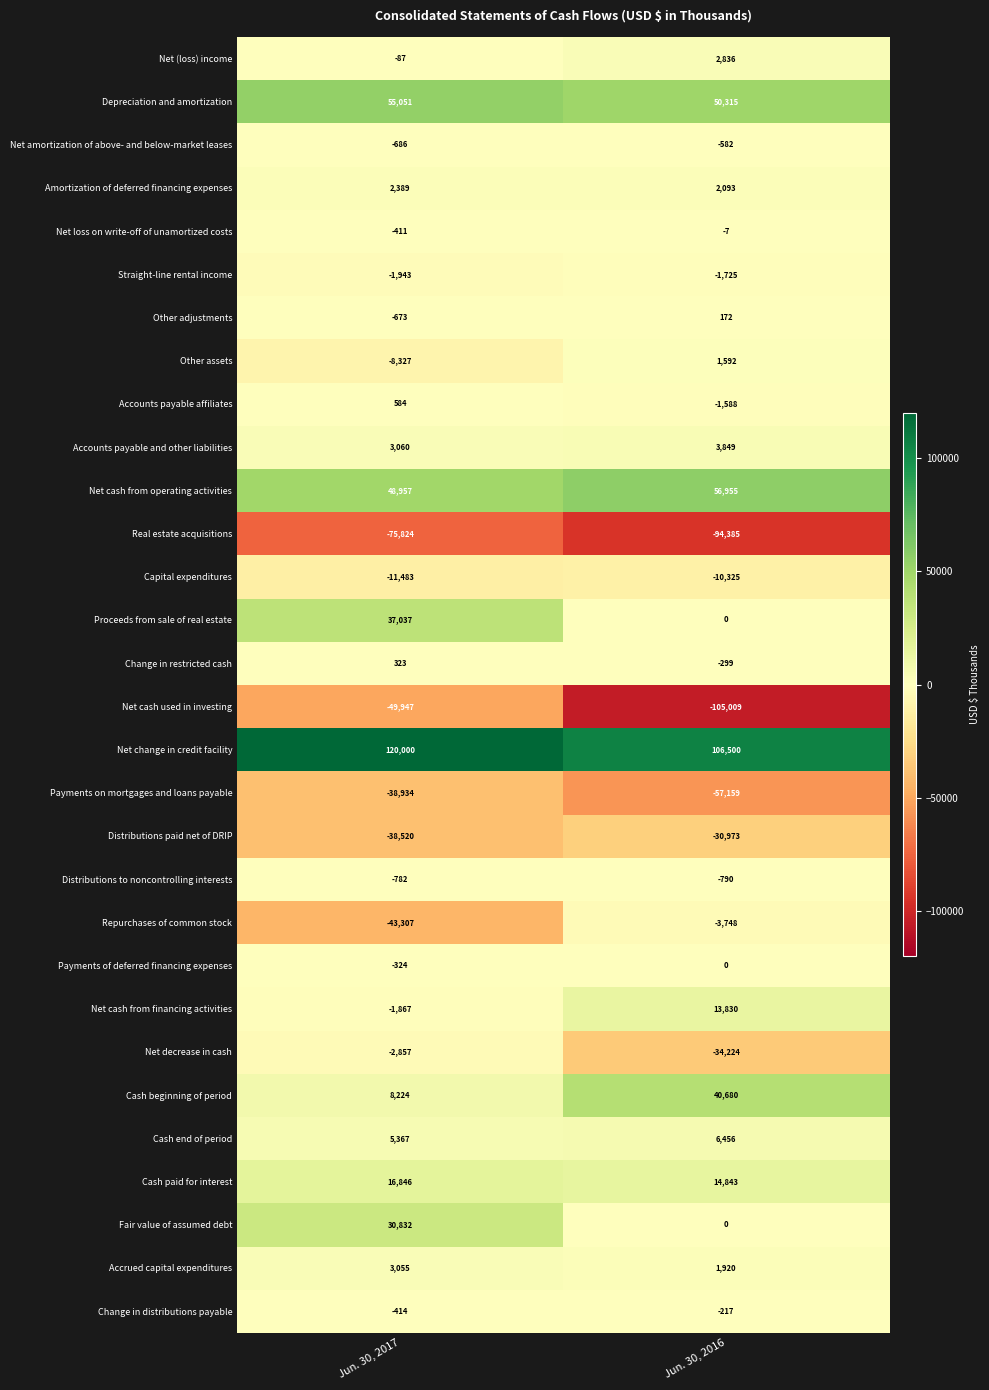

What is the difference between the maximum and minimum values in the Accrued capital expenditures series?

1135